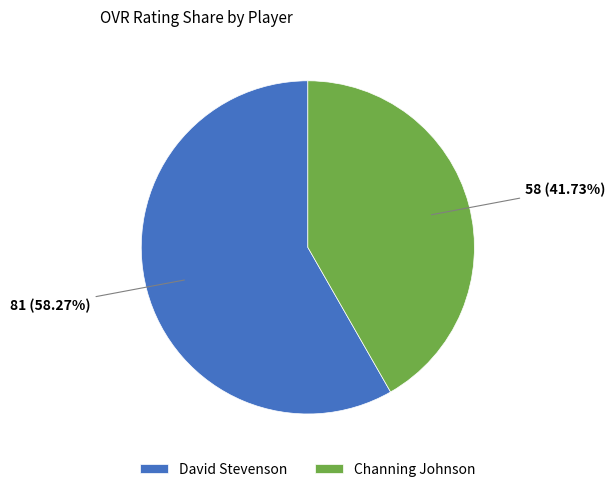

Between David Stevenson and Channing Johnson, which is larger?

David Stevenson